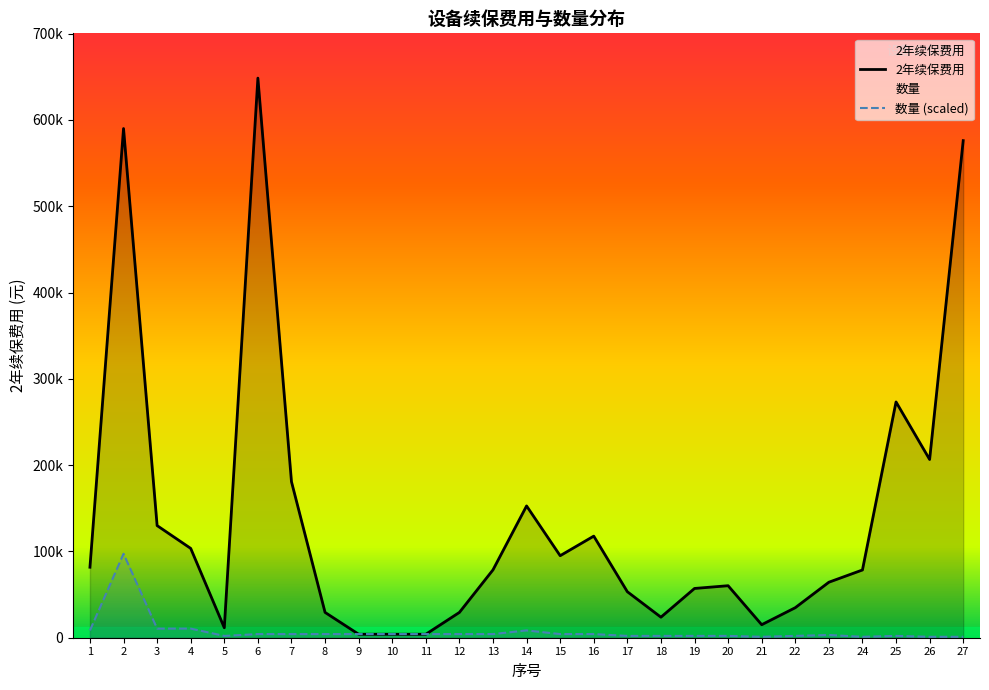

Does the chart have visible grid lines?

No